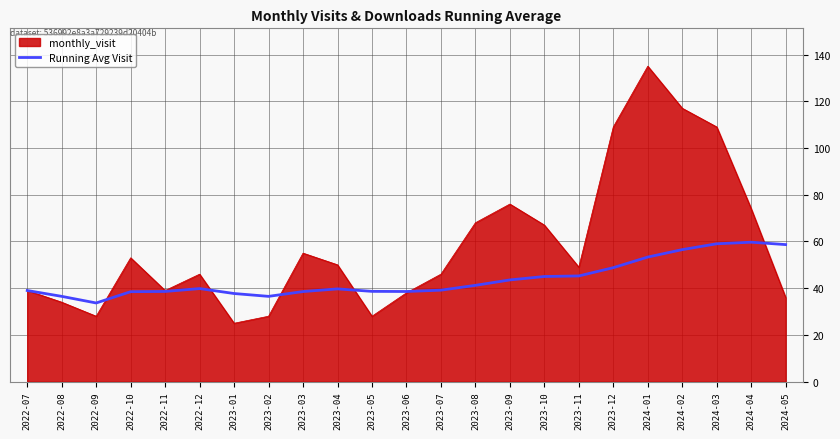

List the series in order of their overall mean, lowest first.

Running Avg Visit, monthly_visit